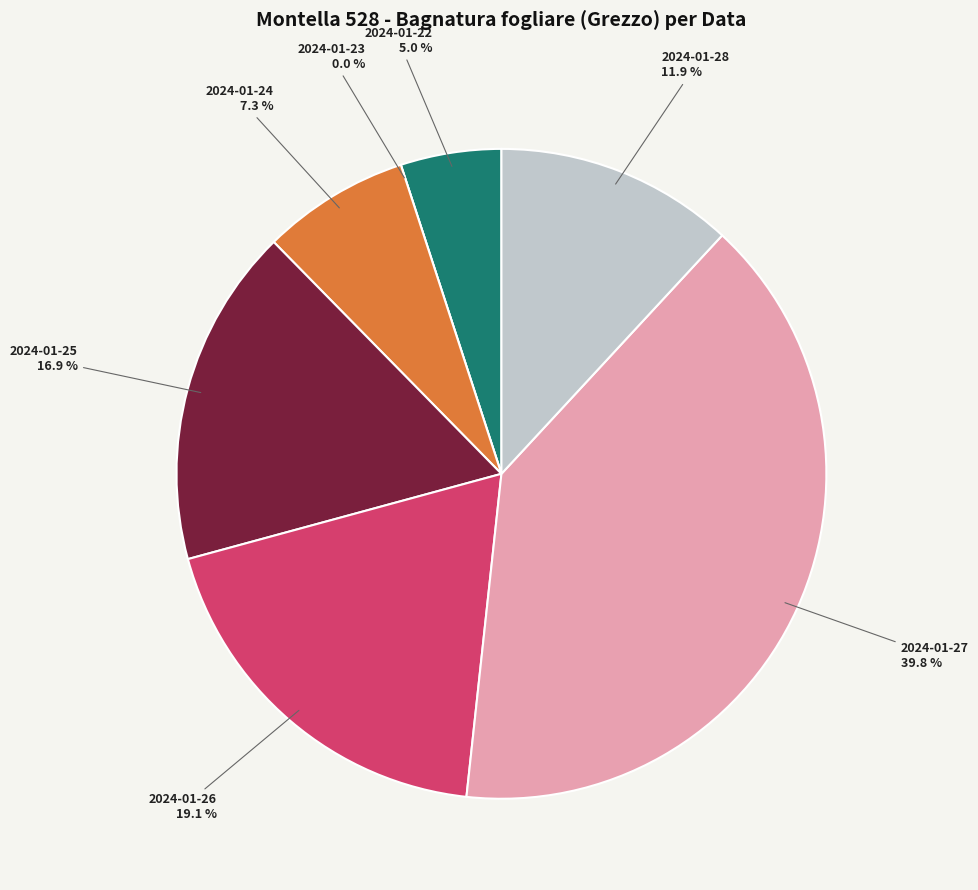

What percentage is the 2024-01-25 slice, to the nearest percent?

17%